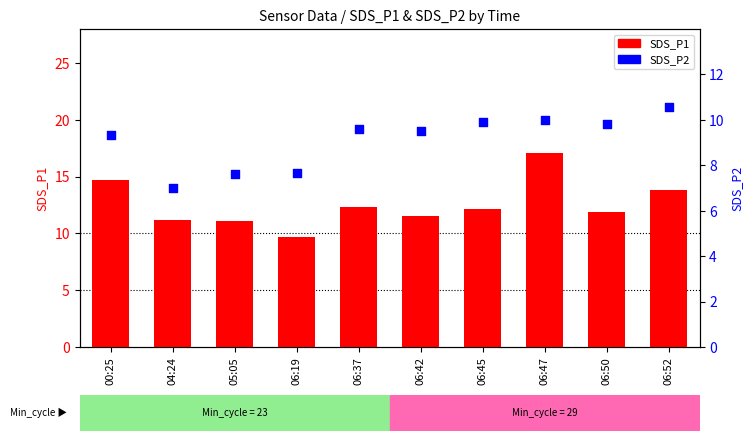

Which series reaches the minimum Y coordinate?

SDS_P2